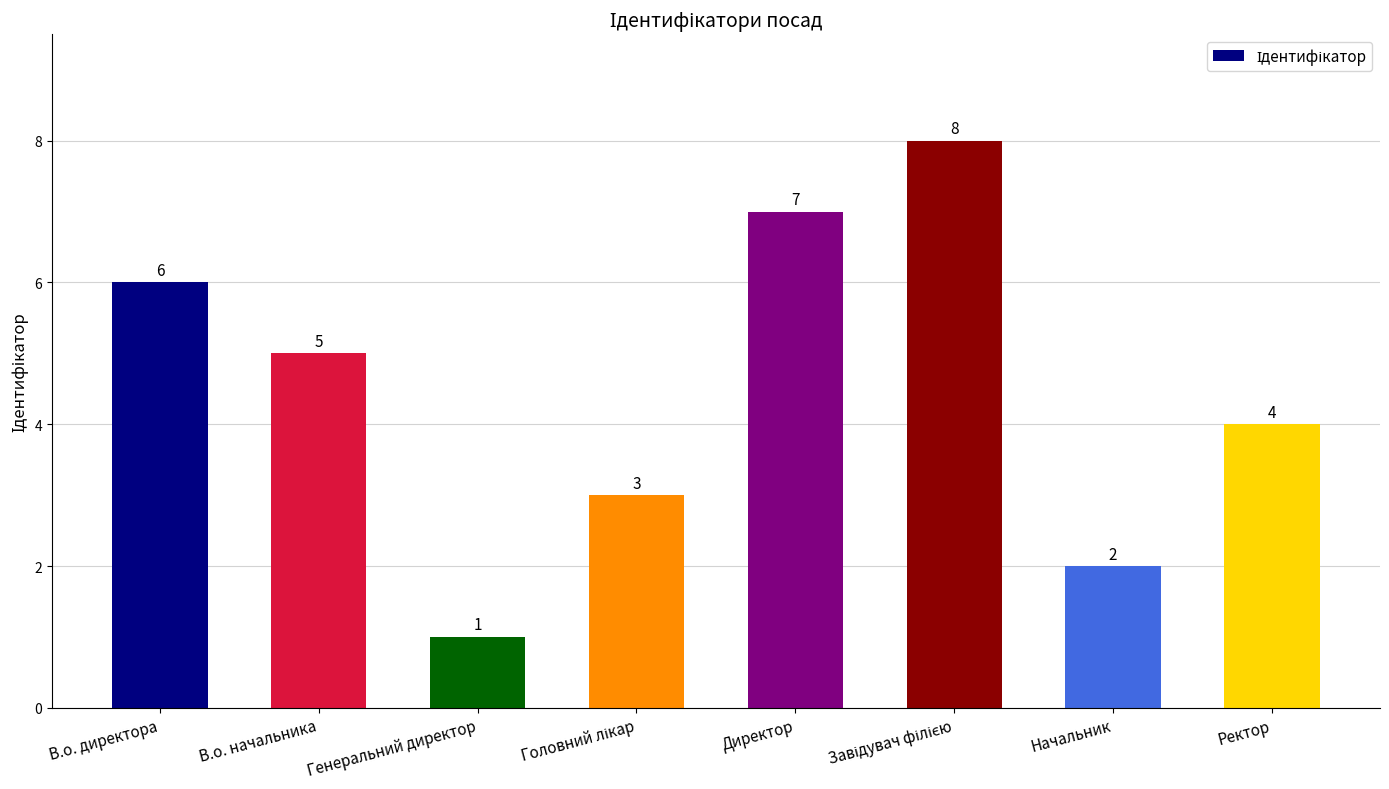

Count the values in the range 3 to 7.

5